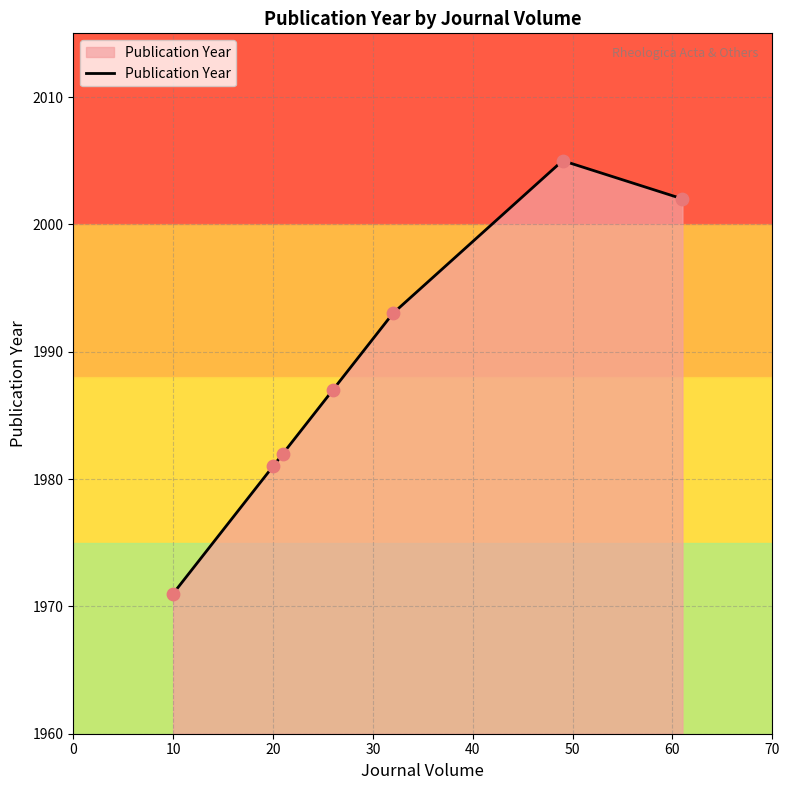

What is the difference between the maximum and minimum values?

34